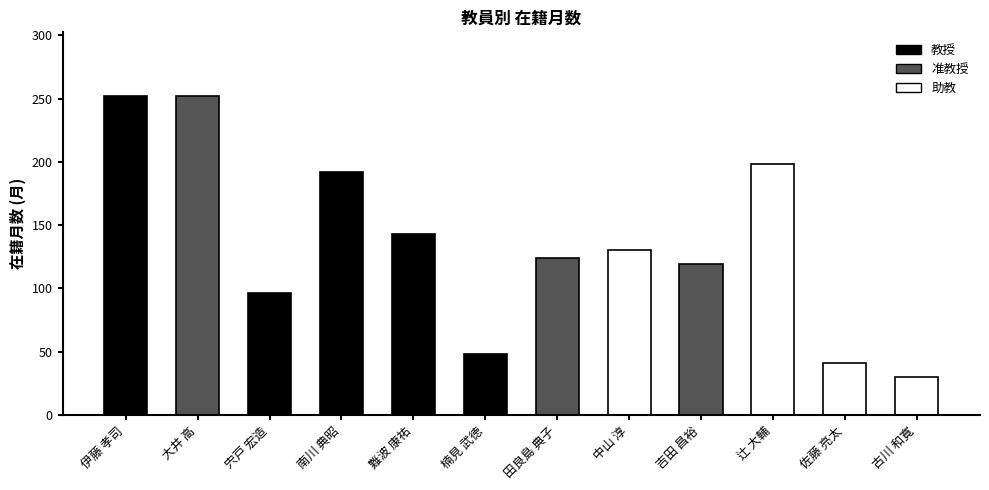

Where is the data nearest to the value 141?

難波 康祐